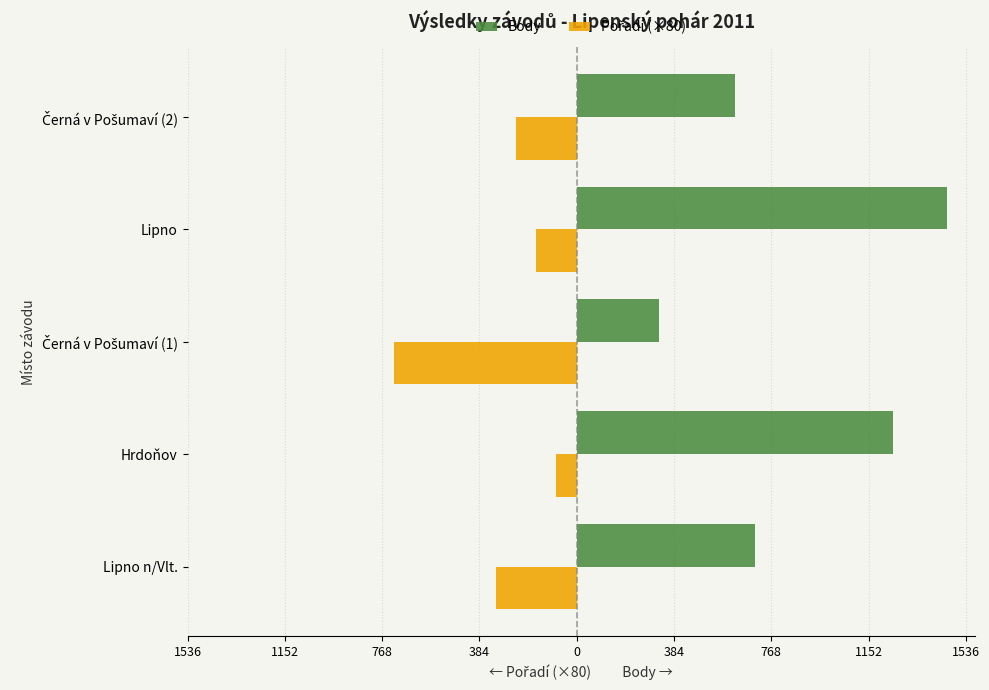

What is the average value of the Pořadí (×80) series?

-304